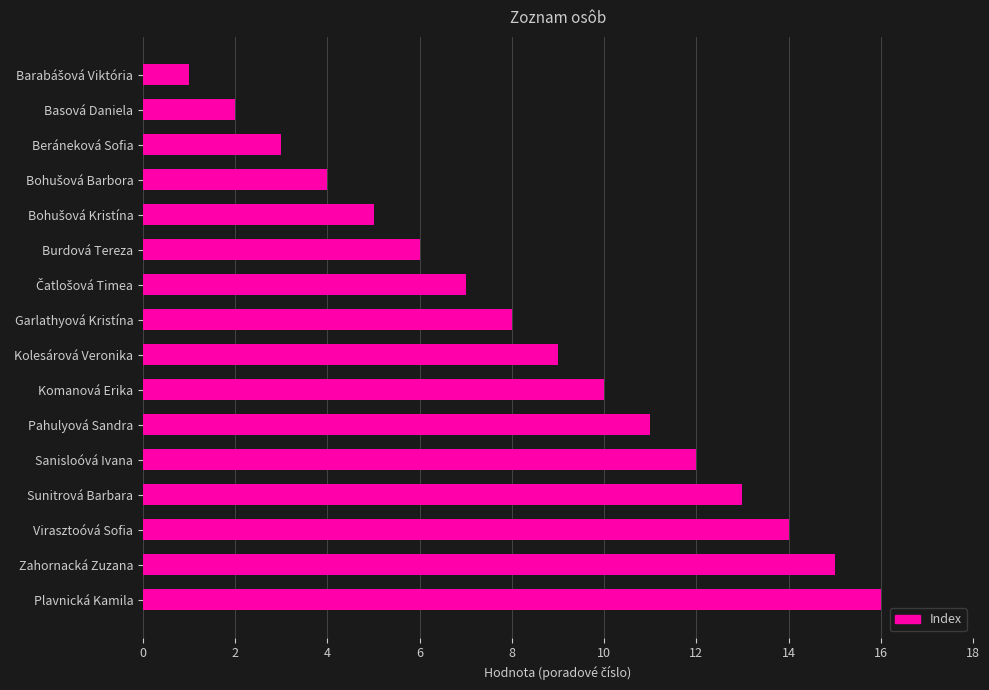

What value does the data have at Burdová Tereza?

6